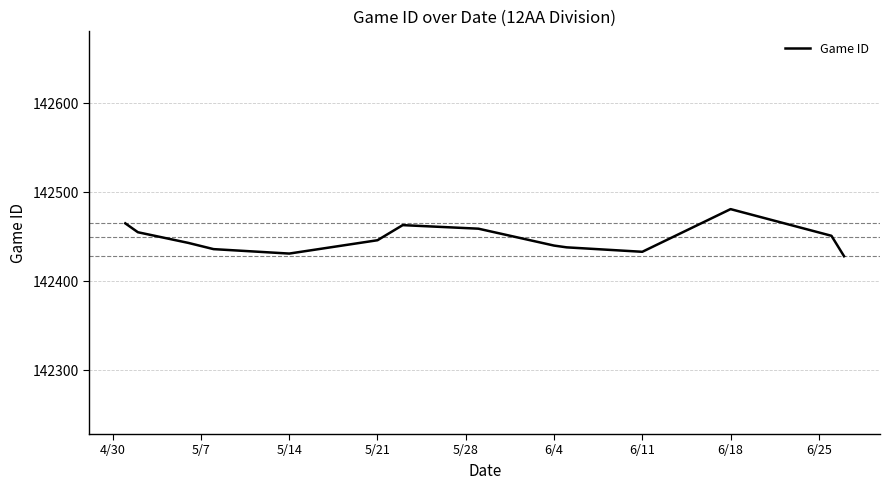

What is the smallest value displayed?

142428